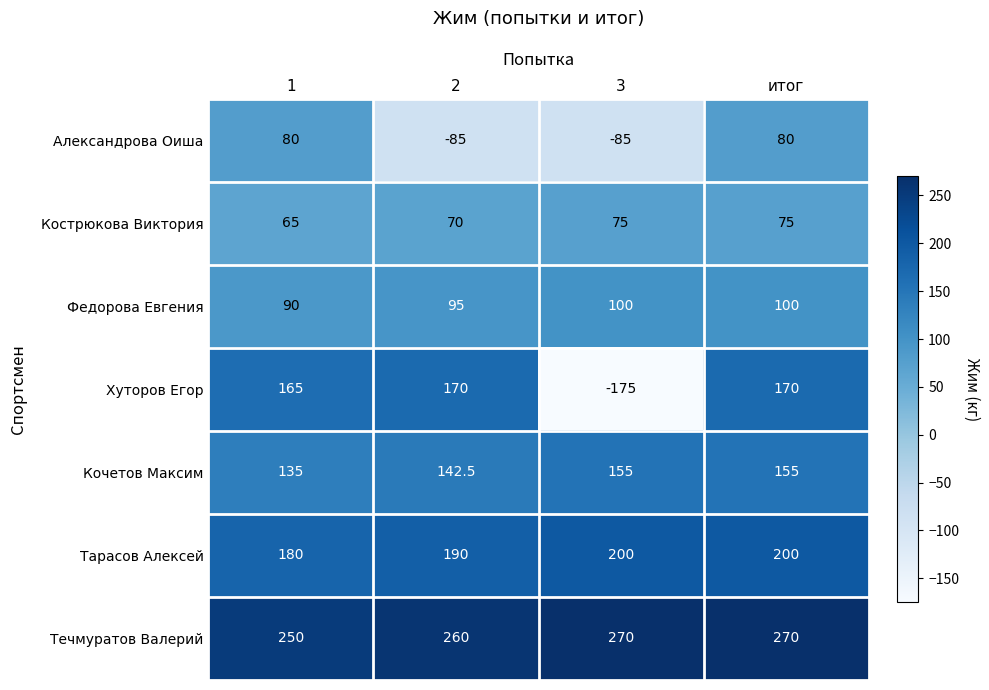

What is the smallest value displayed?

-175.0